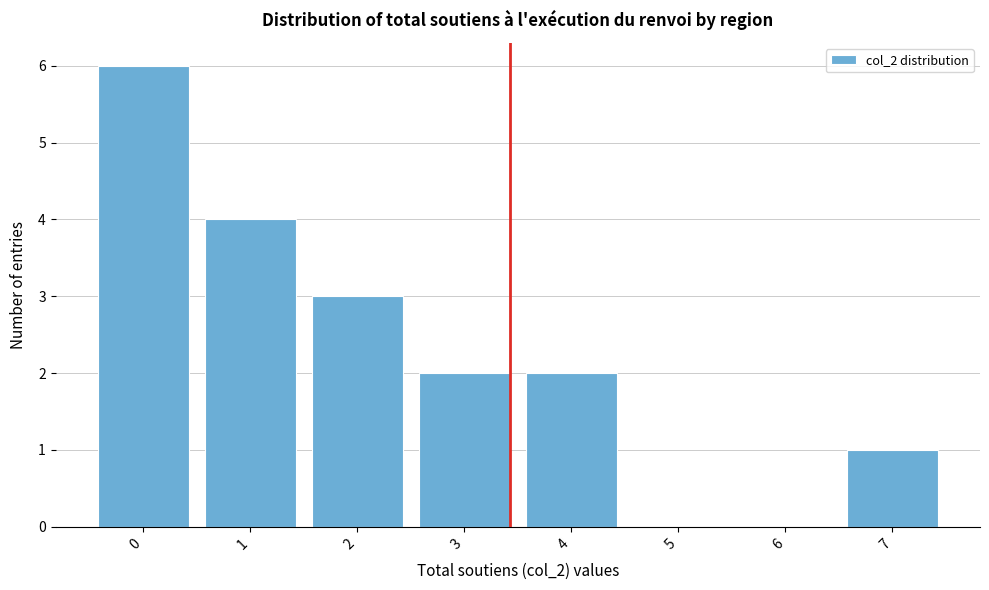

Reading left to right, extract all data points from this chart.

0=6	1=4	2=3	3=2	4=2	5=0	6=0	7=1